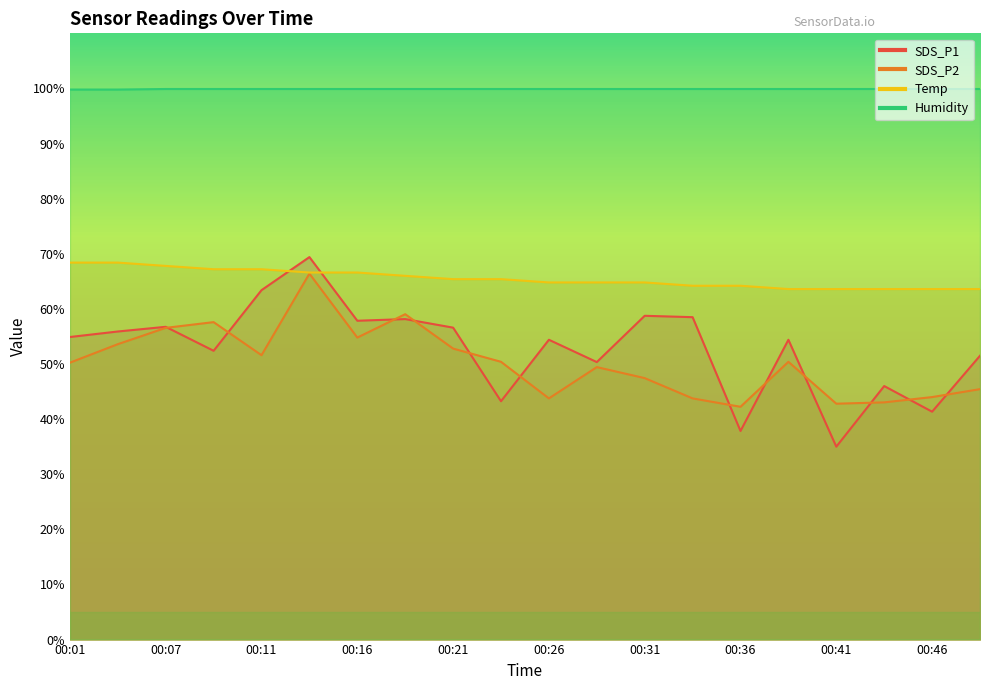

At which category is the sum across all series the highest?

00:14